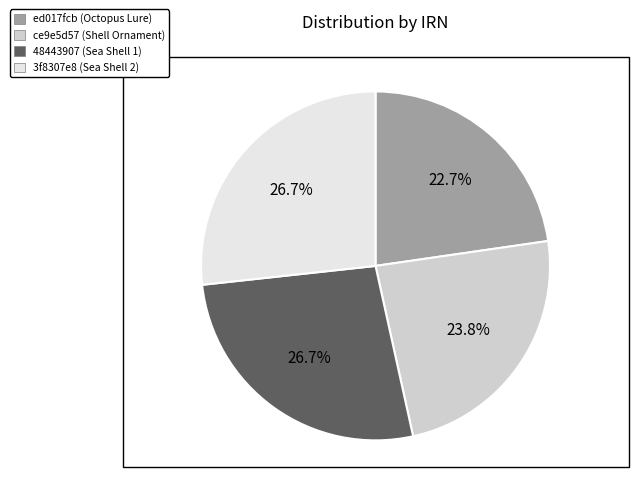

What percentage do 3f8307e8 (Sea Shell 2) and ed017fcb (Octopus Lure) together represent?

49.4%